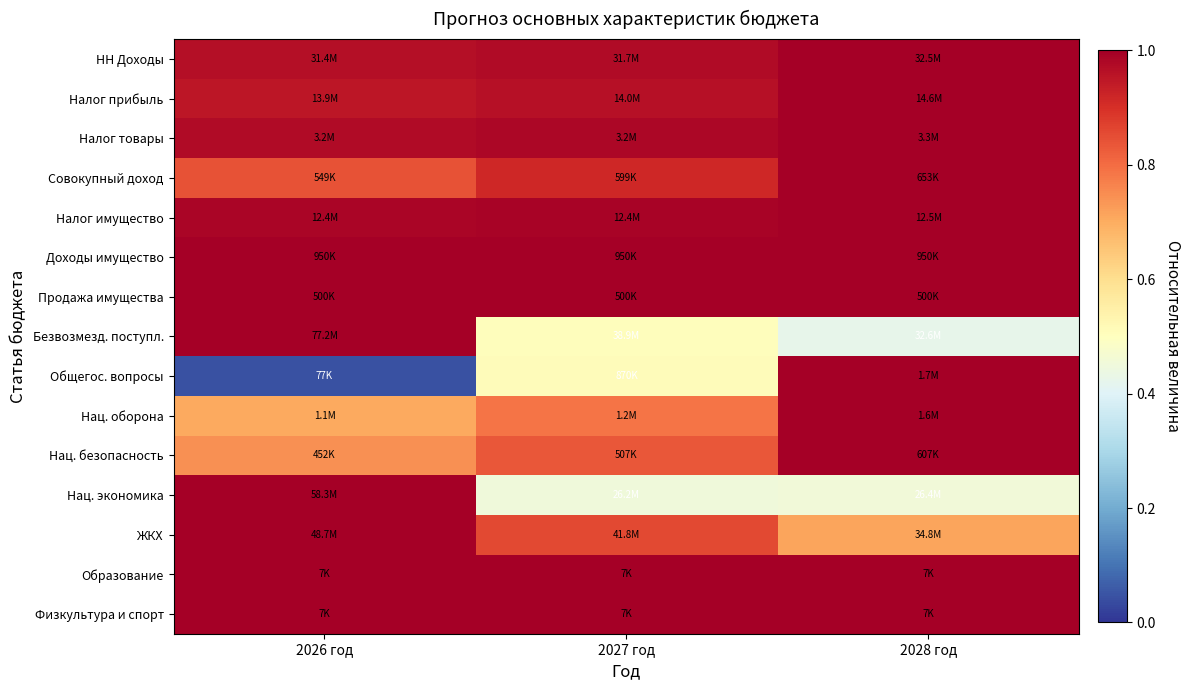

Reading left to right, extract all data points from this chart.

НН Доходы: 2026 год=1.0	2027 год=1.0	2028 год=1.0
Налог прибыль: 2026 год=1.0	2027 год=1.0	2028 год=1.0
Налог товары: 2026 год=1.0	2027 год=1.0	2028 год=1.0
Совокупный доход: 2026 год=0.8	2027 год=0.9	2028 год=1.0
Налог имущество: 2026 год=1.0	2027 год=1.0	2028 год=1.0
Доходы имущество: 2026 год=1.0	2027 год=1.0	2028 год=1.0
Продажа имущества: 2026 год=1.0	2027 год=1.0	2028 год=1.0
Безвозмезд. поступл.: 2026 год=1.0	2027 год=0.5	2028 год=0.4
Общегос. вопросы: 2026 год=0.0	2027 год=0.5	2028 год=1.0
Нац. оборона: 2026 год=0.7	2027 год=0.8	2028 год=1.0
Нац. безопасность: 2026 год=0.7	2027 год=0.8	2028 год=1.0
Нац. экономика: 2026 год=1.0	2027 год=0.4	2028 год=0.5
ЖКХ: 2026 год=1.0	2027 год=0.9	2028 год=0.7
Образование: 2026 год=1.0	2027 год=1.0	2028 год=1.0
Физкультура и спорт: 2026 год=1.0	2027 год=1.0	2028 год=1.0